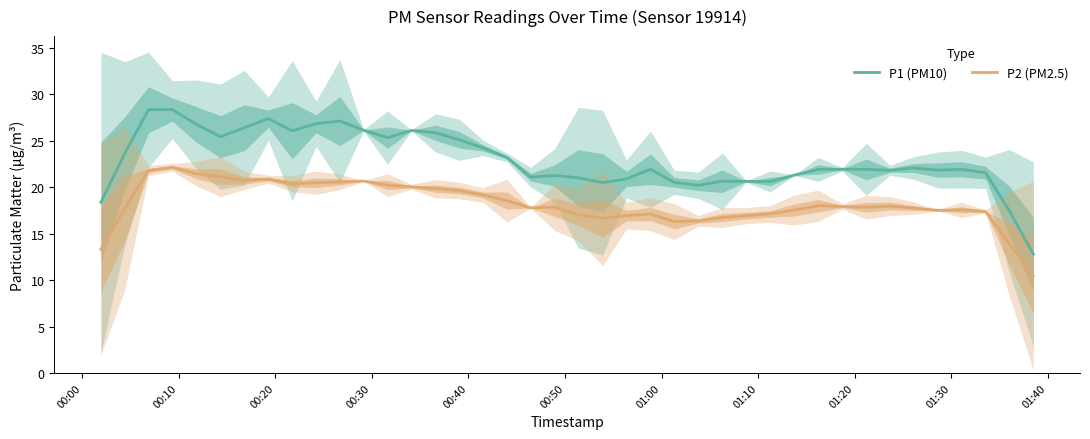

What is the sum of all P1 (PM10) values?

917.1